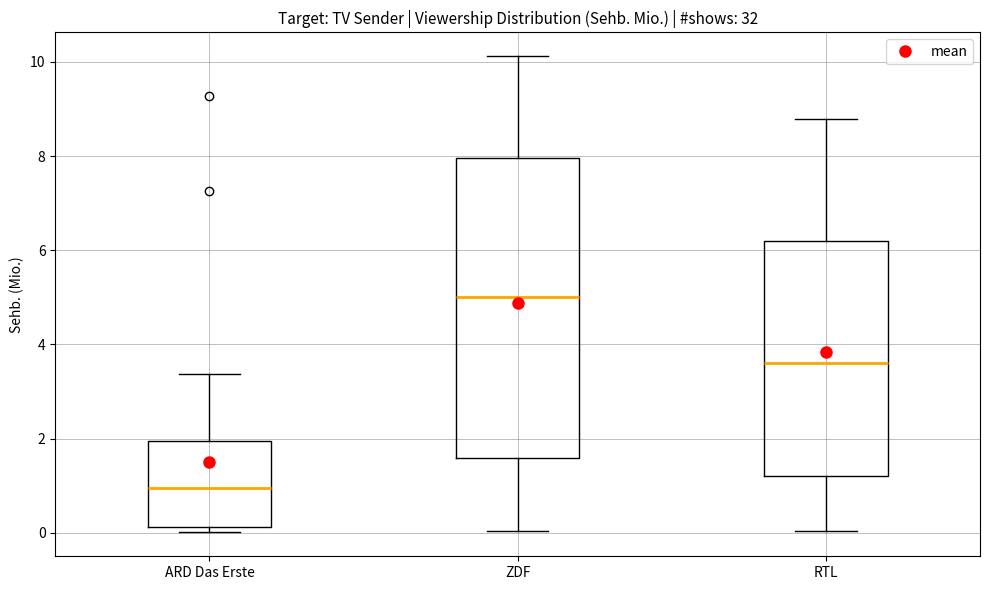

Reading left to right, transcribe this box plot: for each box, give where its median line is, the range the box spans, and where its two whiskers end, as read against the y-axis. The values are not printed on the chart, so give them approximately, as read against the axis.

ARD Das Erste: median 1.0, box 0.2 to 2.0, whiskers 0.0 to 3.4
ZDF: median 5.0, box 1.6 to 8.0, whiskers 0.0 to 10.2
RTL: median 3.6, box 1.2 to 6.2, whiskers 0.0 to 8.8